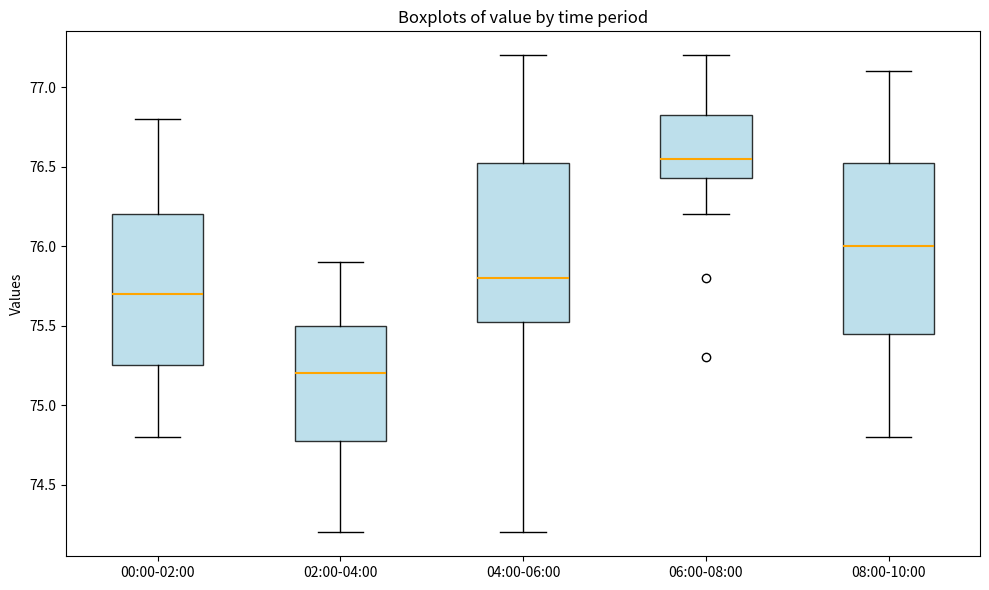

Where does the upper whisker of the box for 06:00-08:00 end on the y-axis? The values are not printed on the chart, so give them approximately, as read against the axis.

77.20